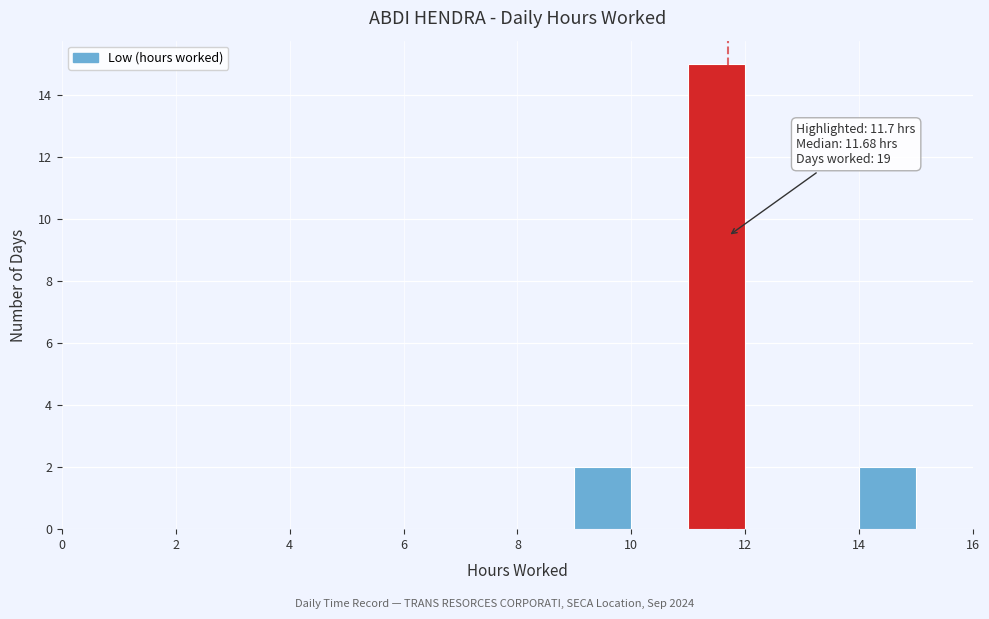

Over which range of the x-axis is the bar tallest?

11 to 12